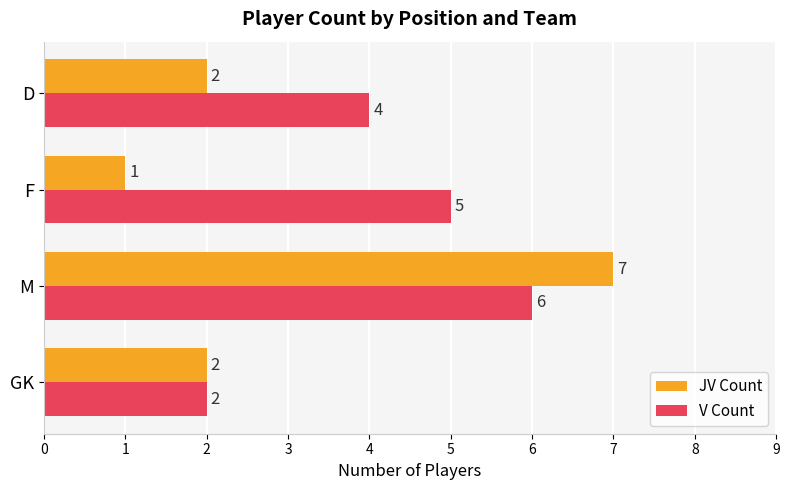

Which series has the widest spread of values?

JV Count